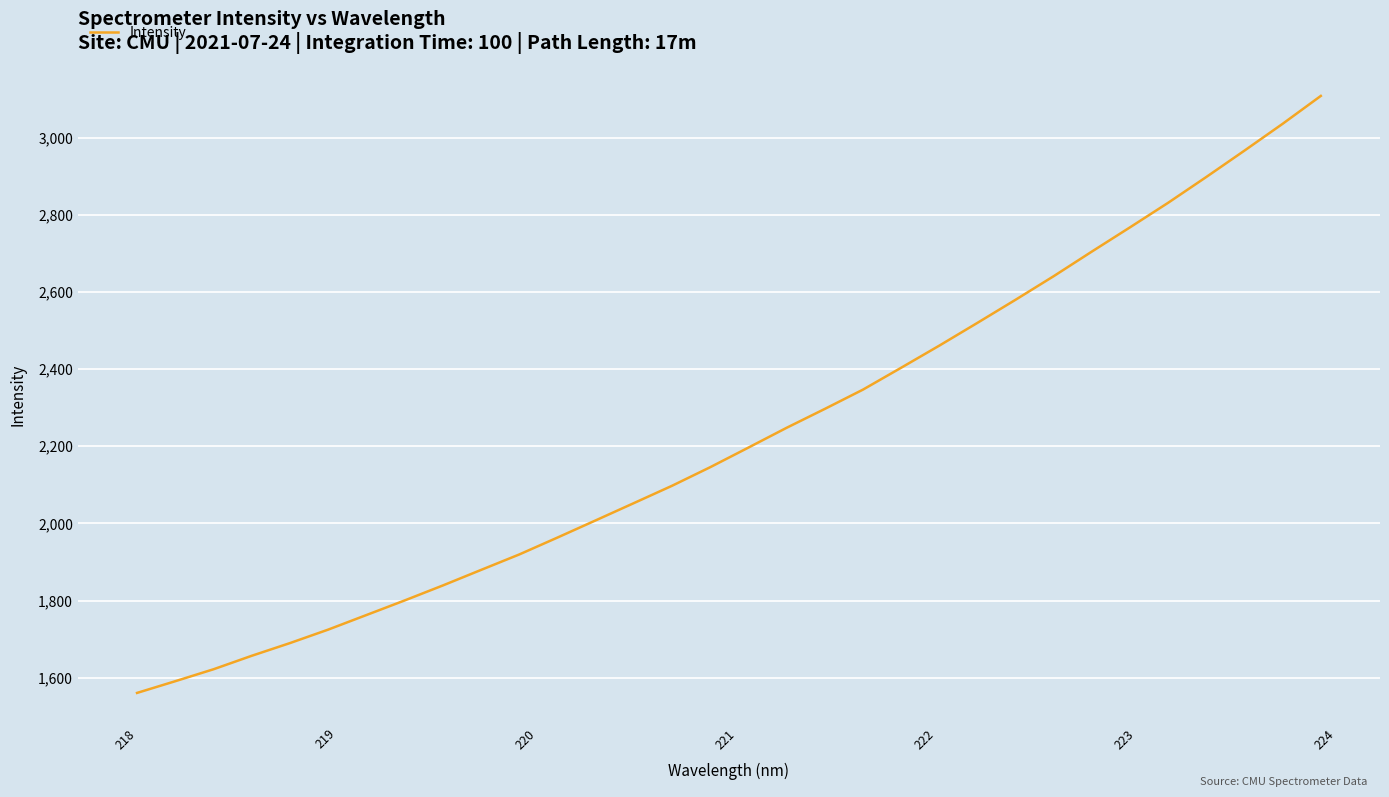

What is the maximum value shown in the chart?

3107.9